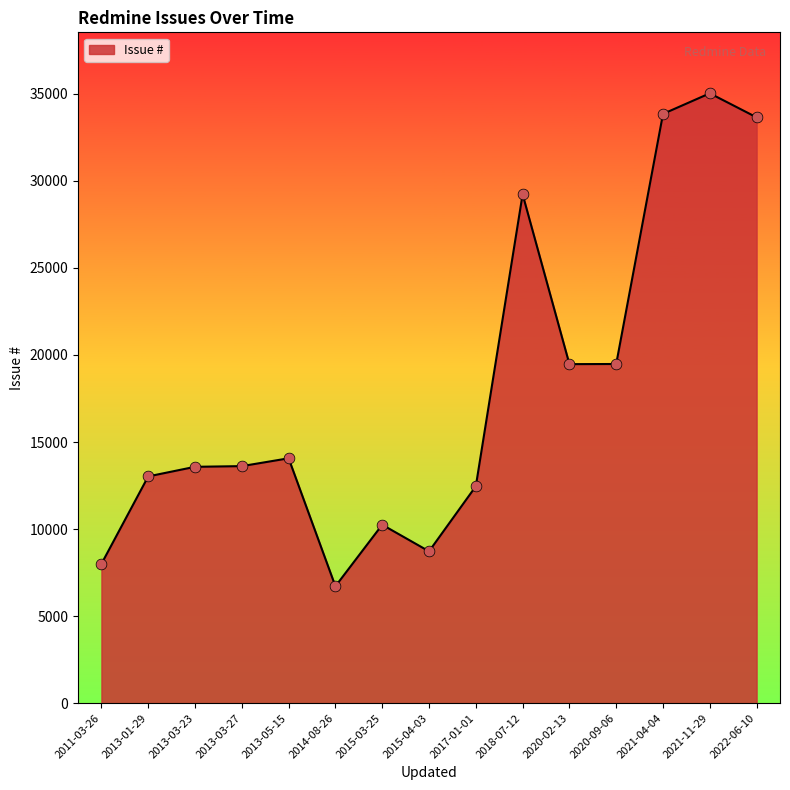

What is the change in value from 2011-03-26 to 2013-01-29?

+5025